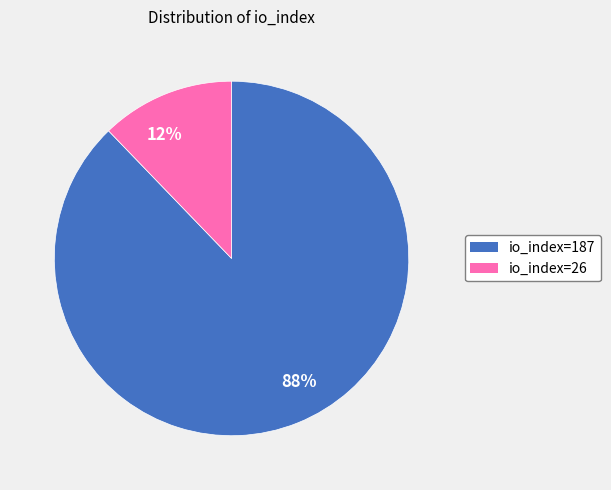

Is the sum of 12% and 88% greater than half?

Yes